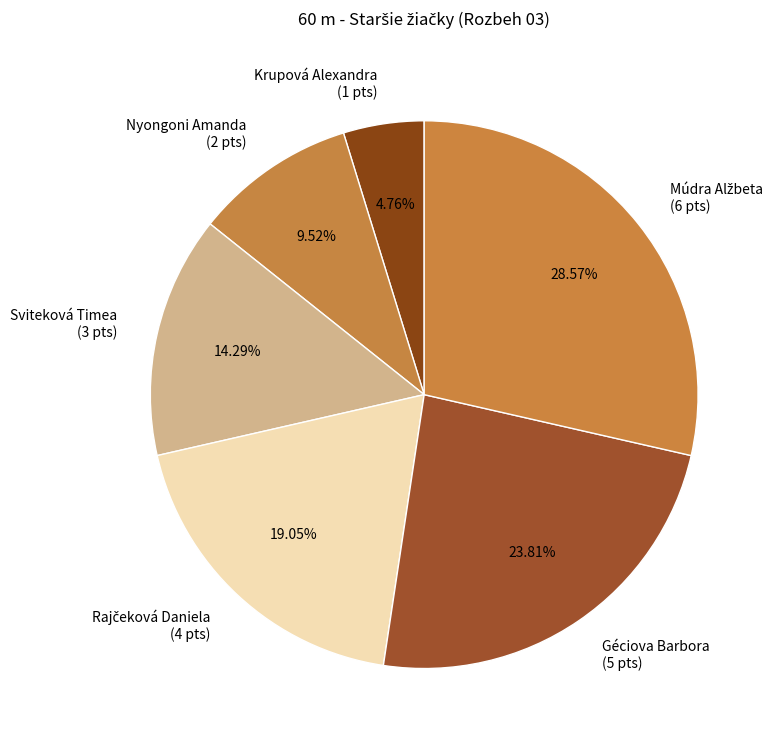

What is the ratio of the value at Krupová Alexandra (1 pts) to the value at Nyongoni Amanda (2 pts)?

0.5